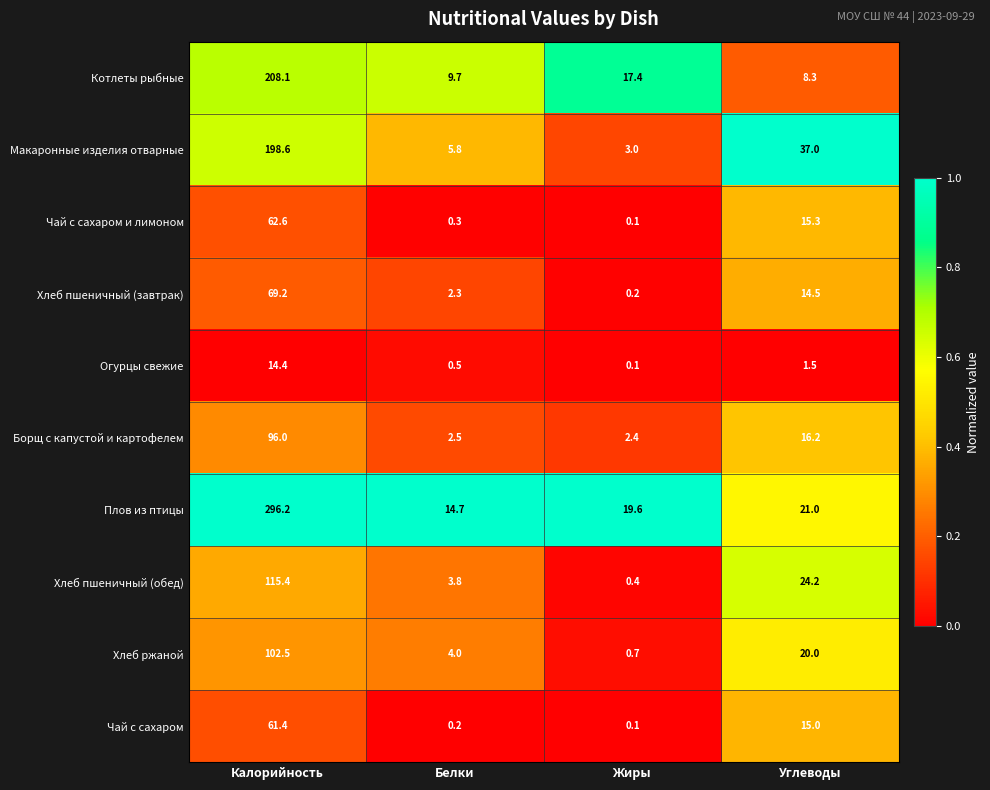

What is the difference between the maximum and minimum values in the Хлеб пшеничный (завтрак) series?

69.0